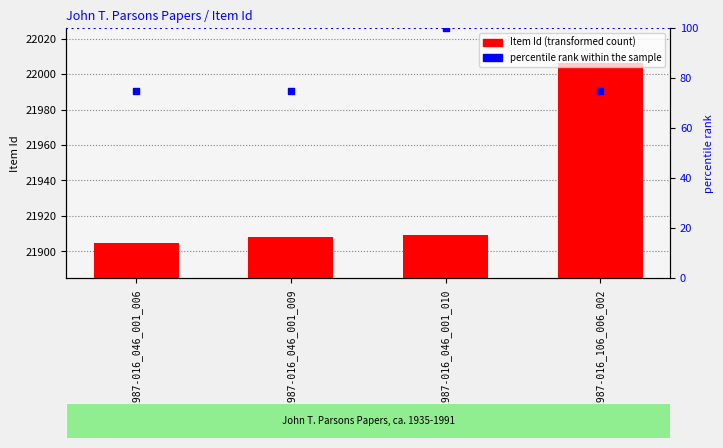

Which series reaches the minimum Y coordinate?

percentile rank within the sample